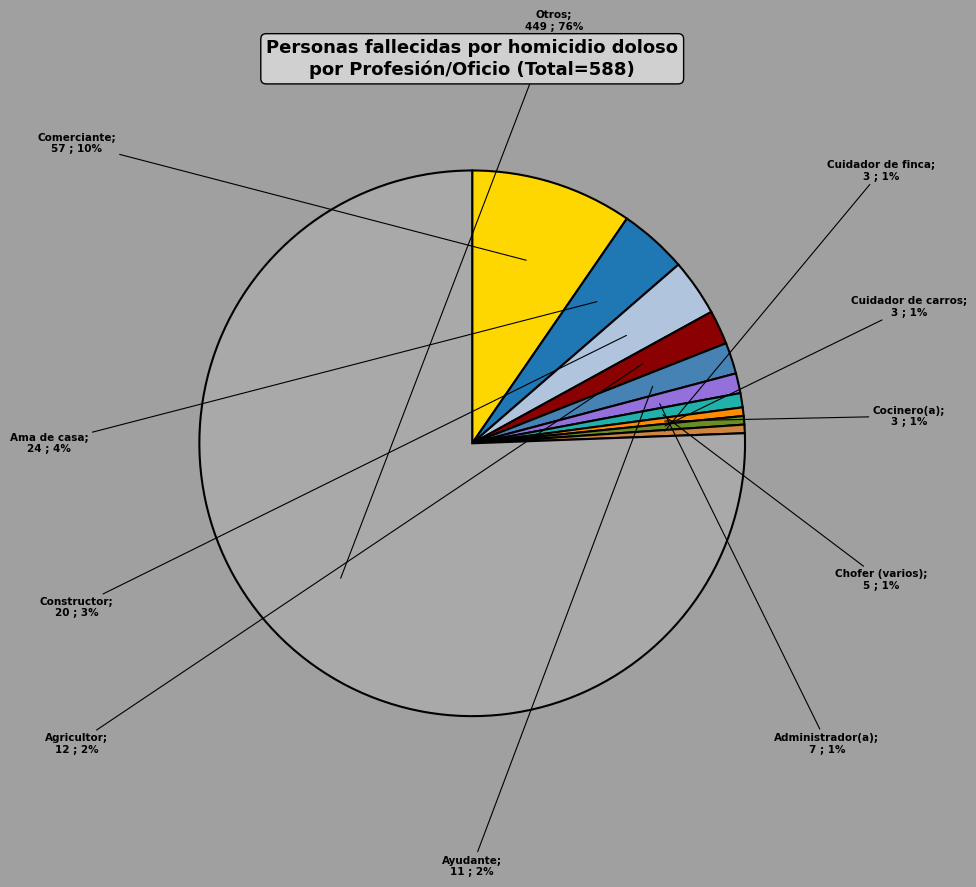

To the nearest percent, what is the average slice percentage?

9%